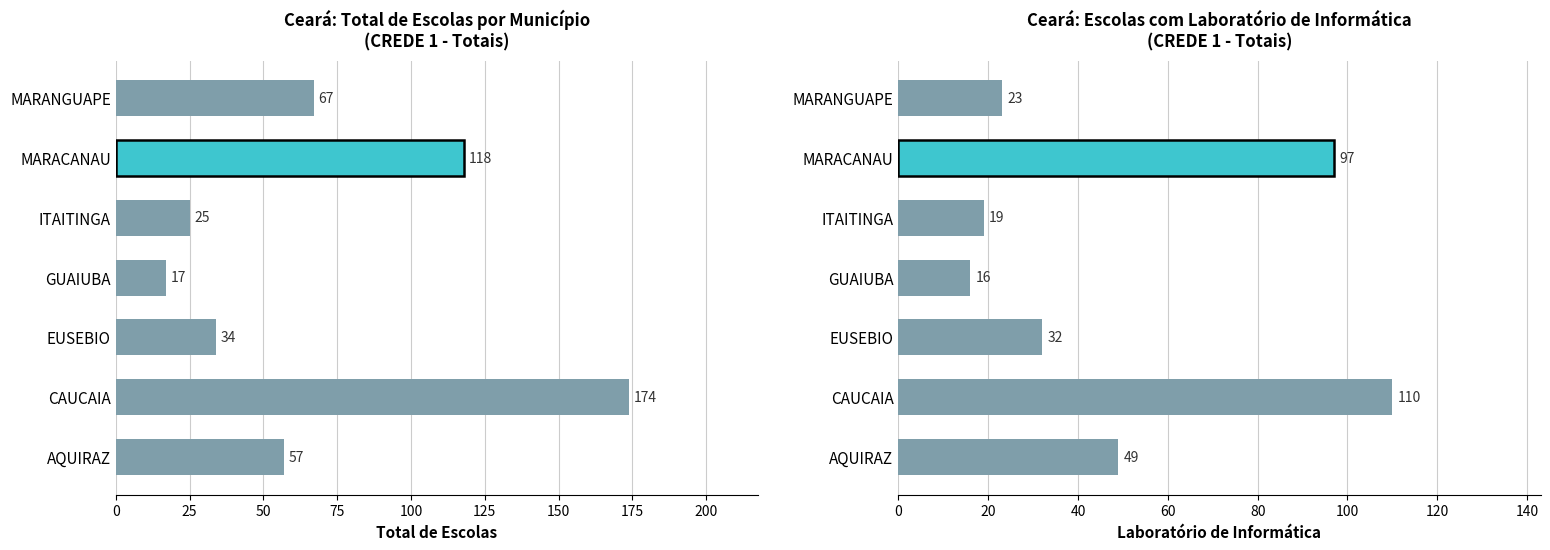

At AQUIRAZ, list the series in order from smallest to largest.

Laboratório de Informática, Total de Escolas